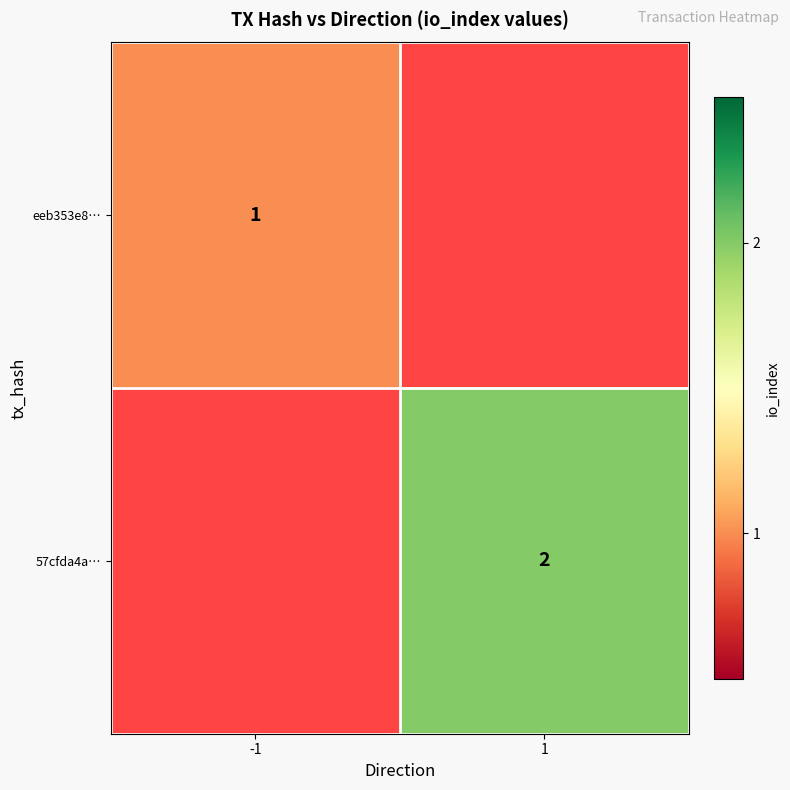

At which category does the chart reach its minimum across all series?

-1